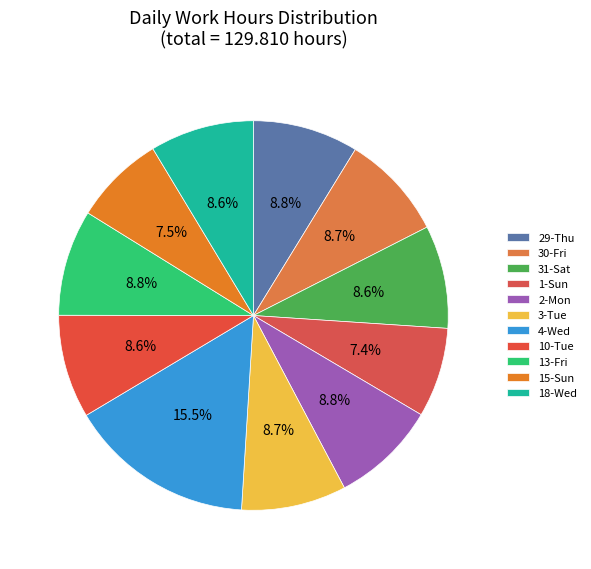

How many slices are in this pie chart?

11